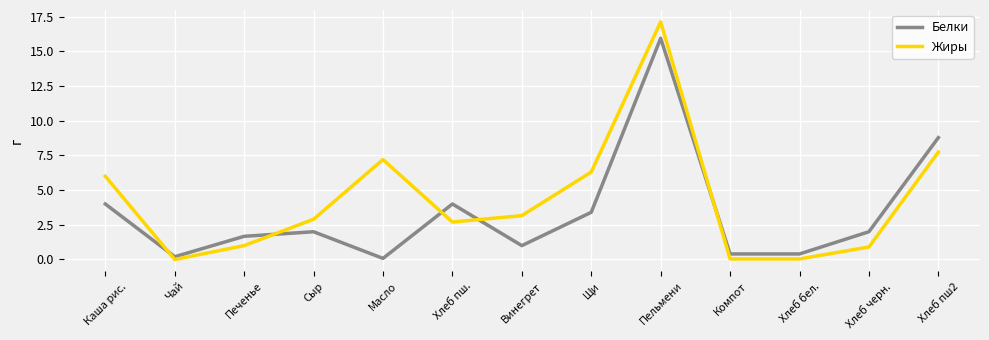

What is the total value across all series at Масло?

7.3